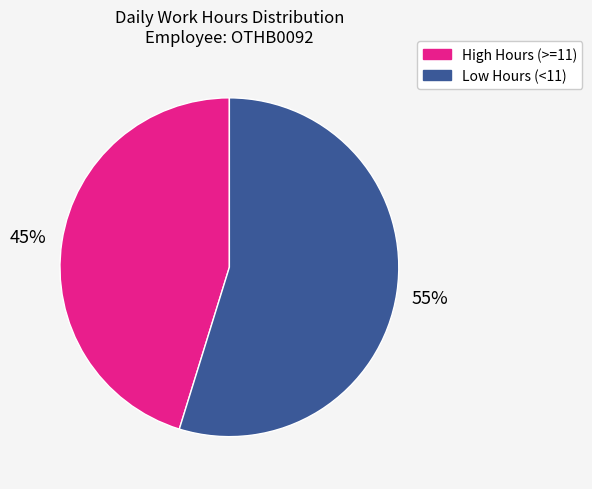

To the nearest percent, what is the average slice percentage?

50%